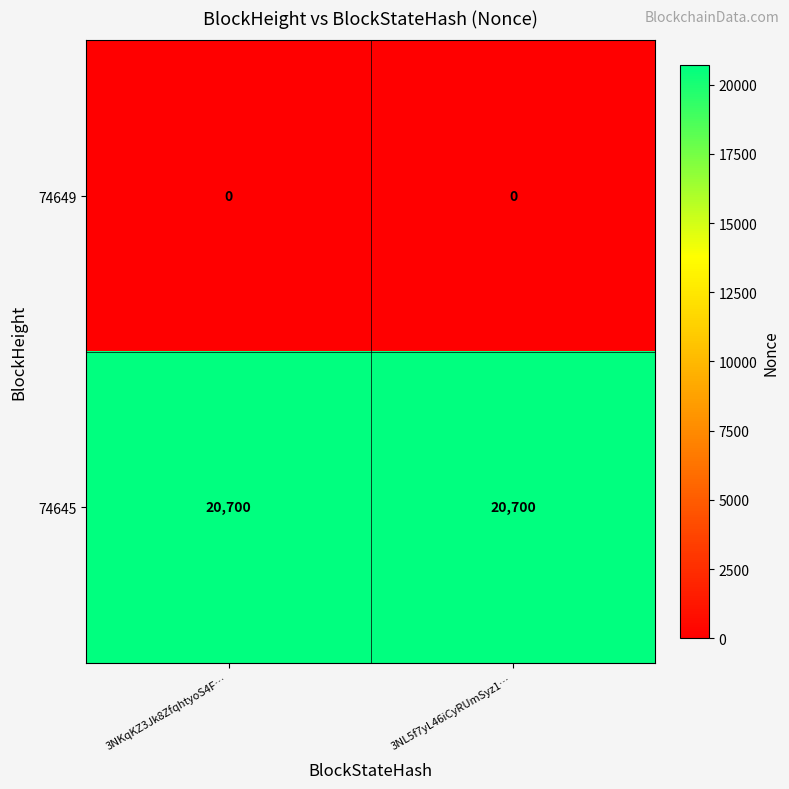

What is the greatest value displayed?

20700